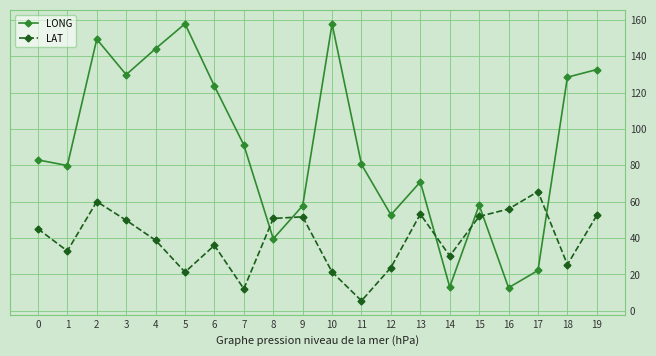

How many data points in LONG are less than 83?

10